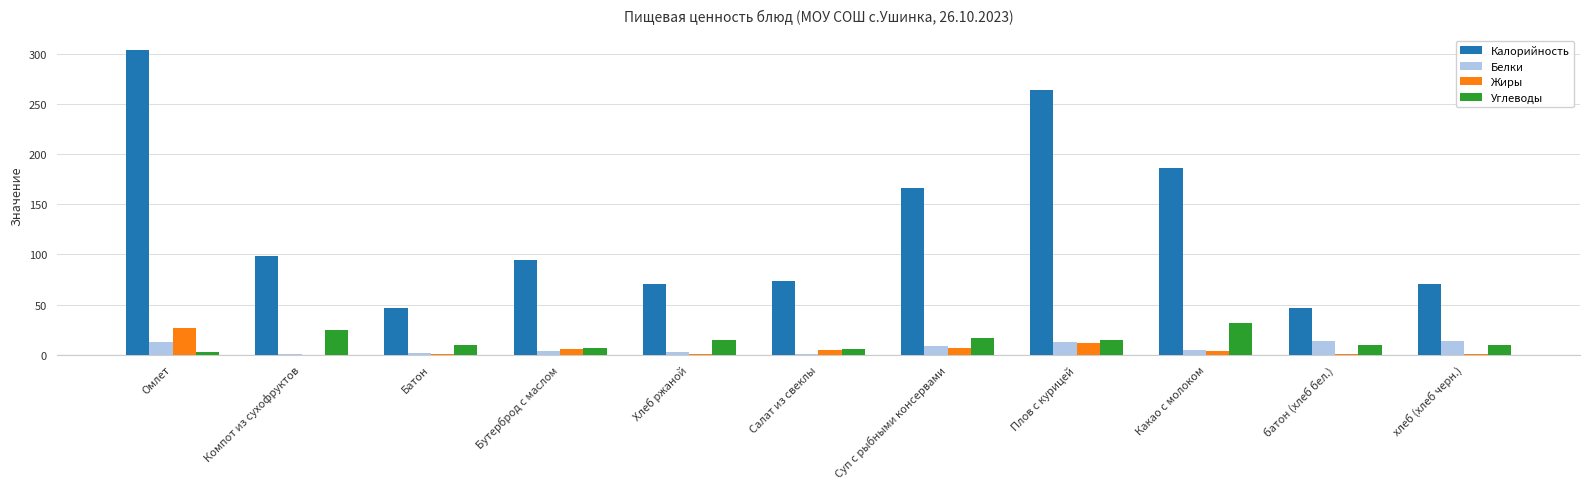

What are all the series names shown in the legend?

Калорийность, Белки, Жиры, Углеводы